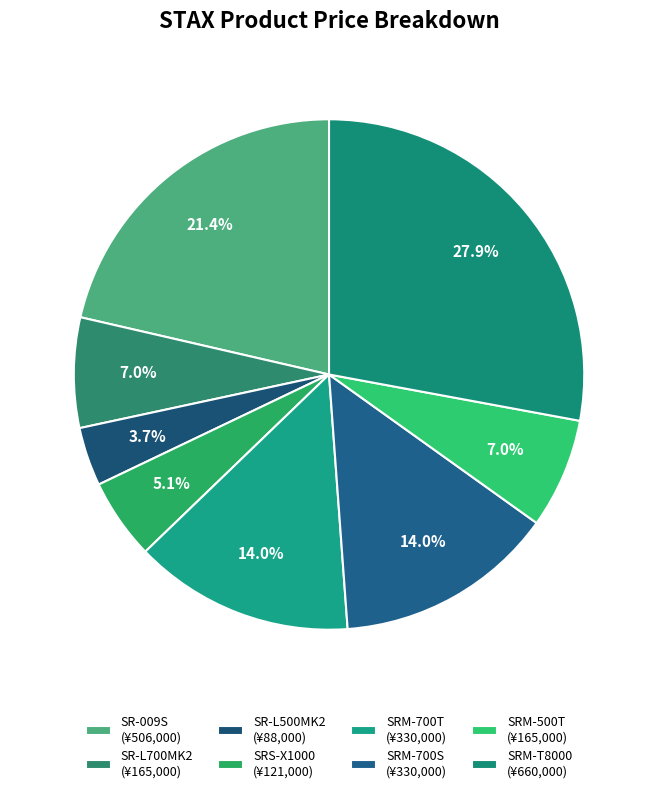

How many slices are in this pie chart?

8